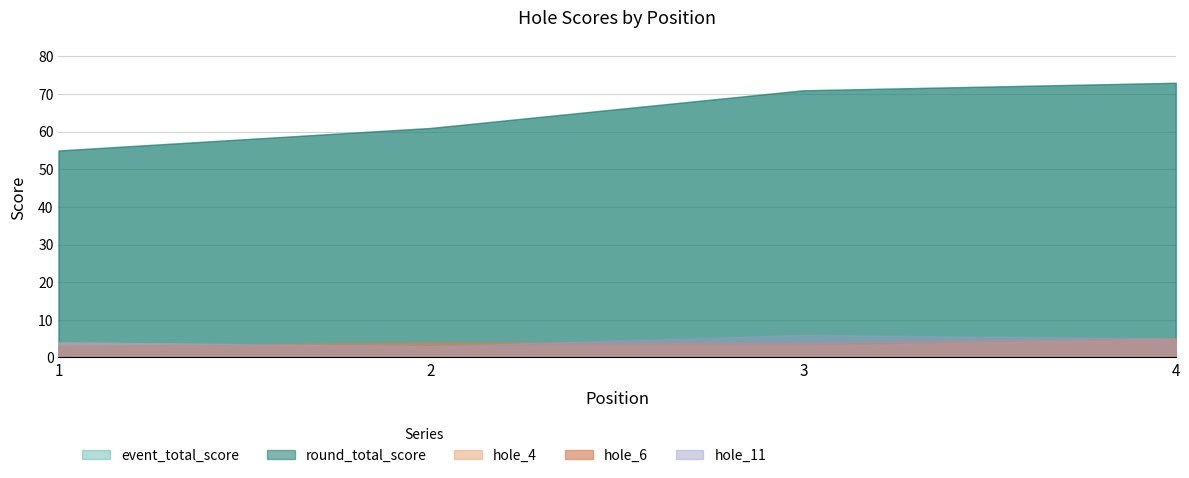

What are all the series names shown in the legend?

event_total_score, round_total_score, hole_4, hole_6, hole_11